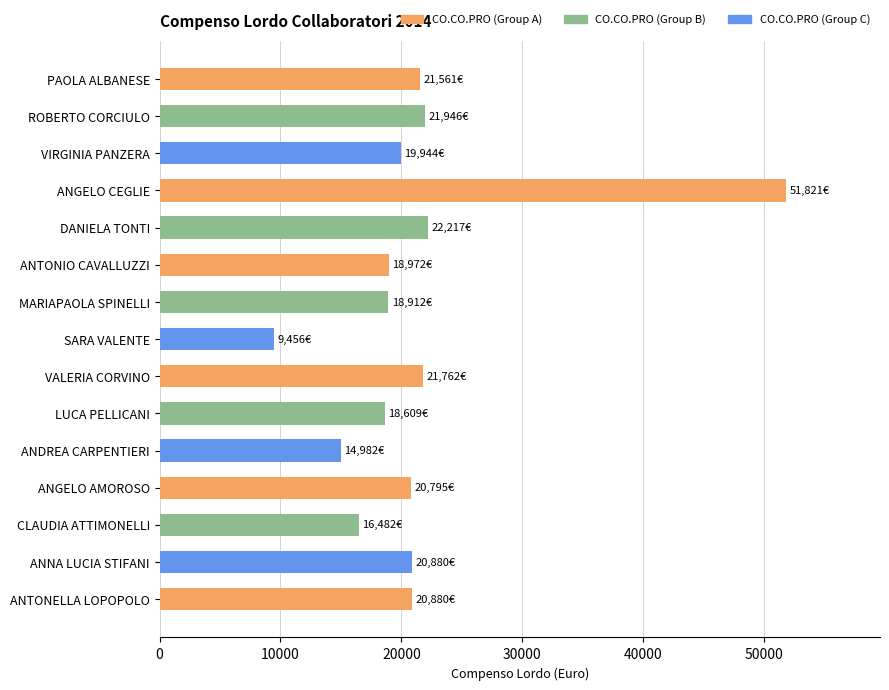

What value does the data have at DANIELA TONTI?

22217.0